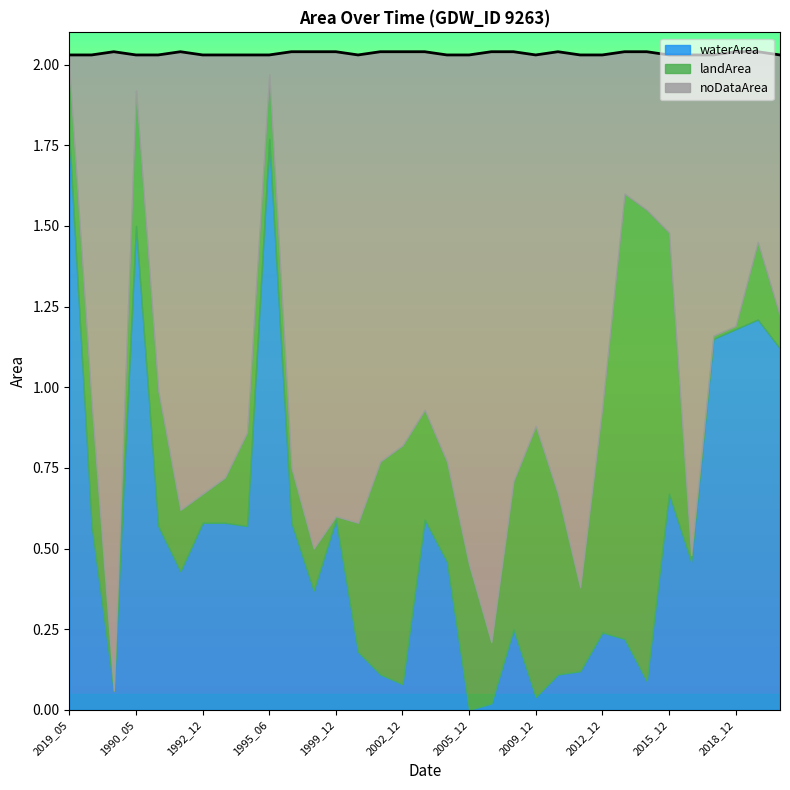

What is the difference between the maximum and second lowest values in the waterArea series?

1.8